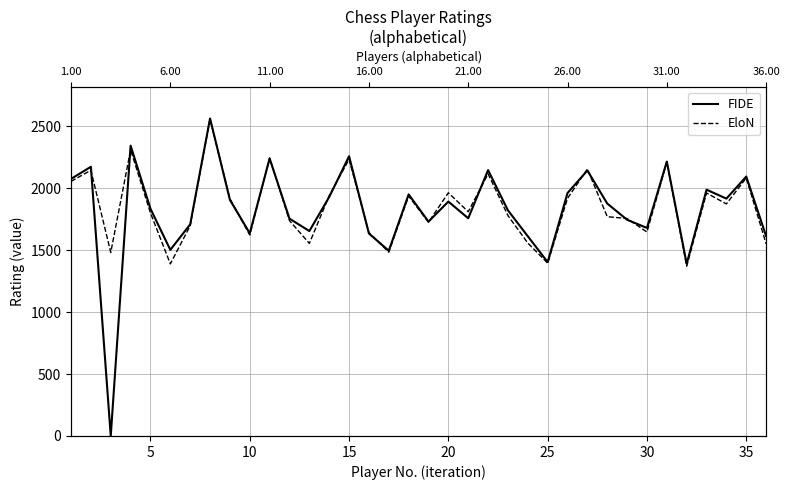

What is the difference between the second highest and minimum values in the EloN series?

940